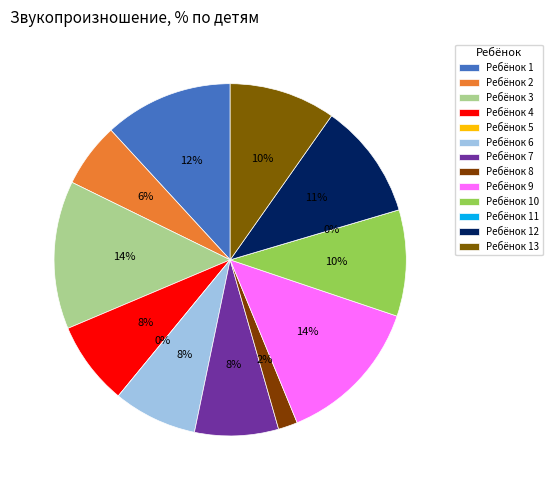

Rank the categories by value from highest to lowest.

3, 9, 1, 12, 10, 13, 4, 6, 7, 2, 8, 5, 11